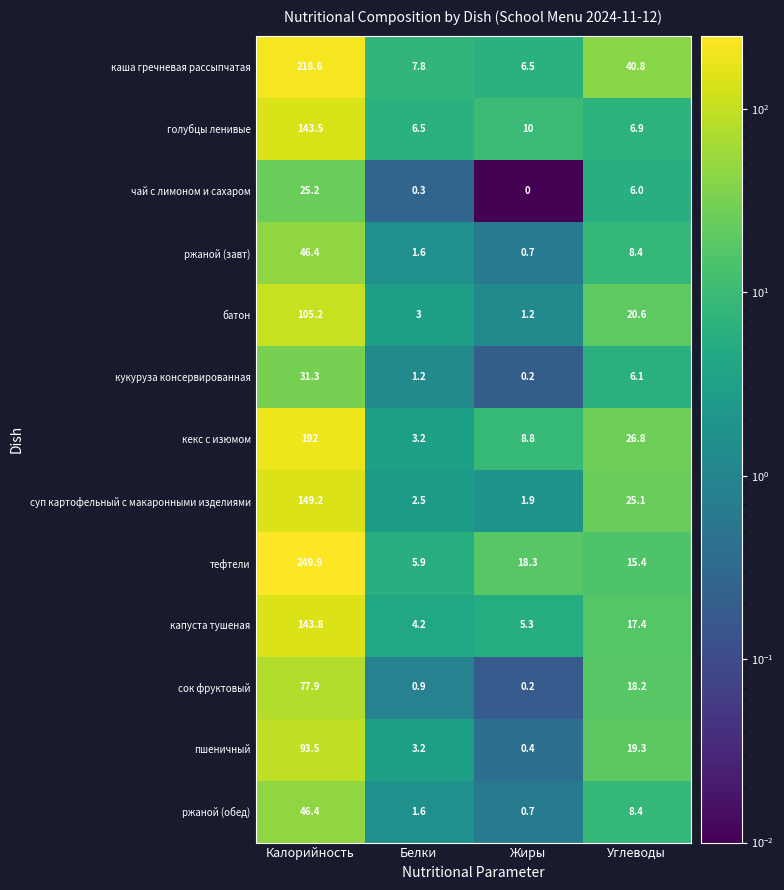

What is the difference between the second highest and minimum values in the пшеничный series?

18.9